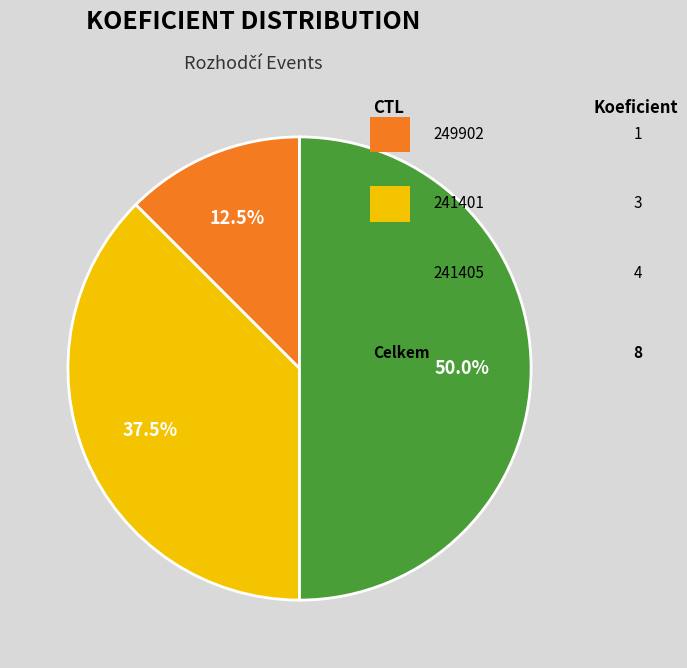

How many slices are in this pie chart?

3